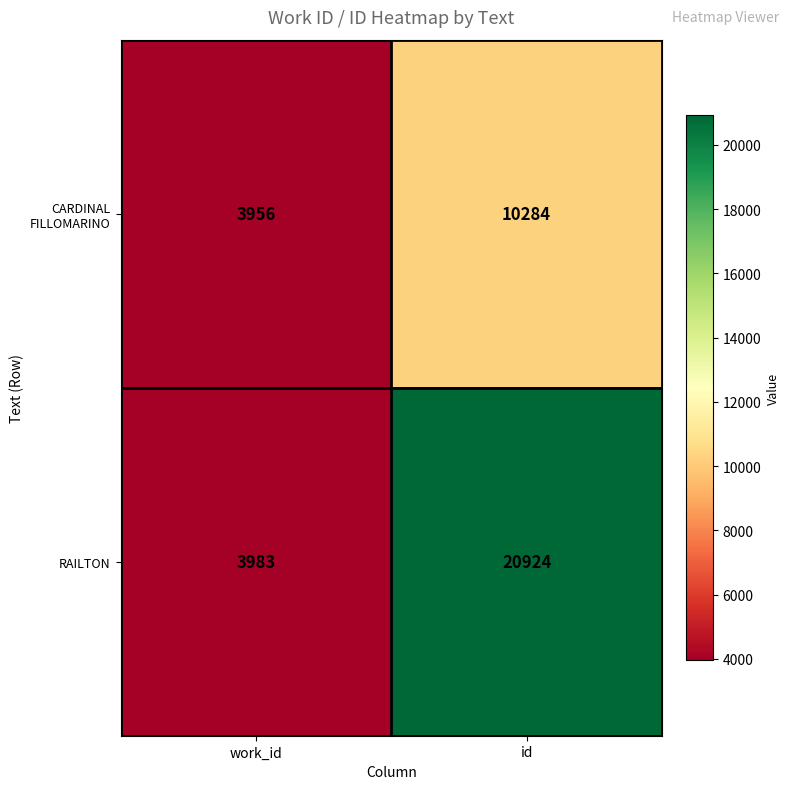

Rank the series at id from highest to lowest value.

RAILTON, CARDINAL FILLOMARINO